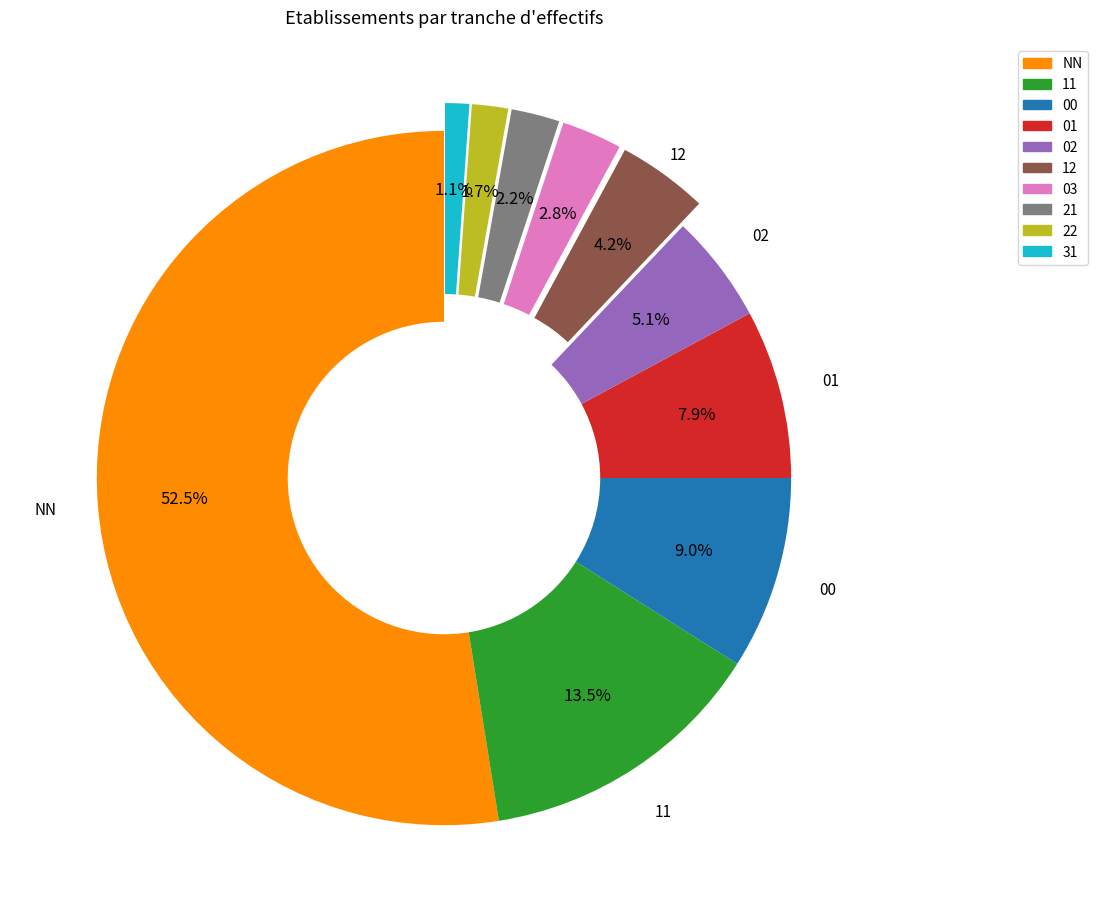

To the nearest percent, what percentage of the pie is 00?

9%